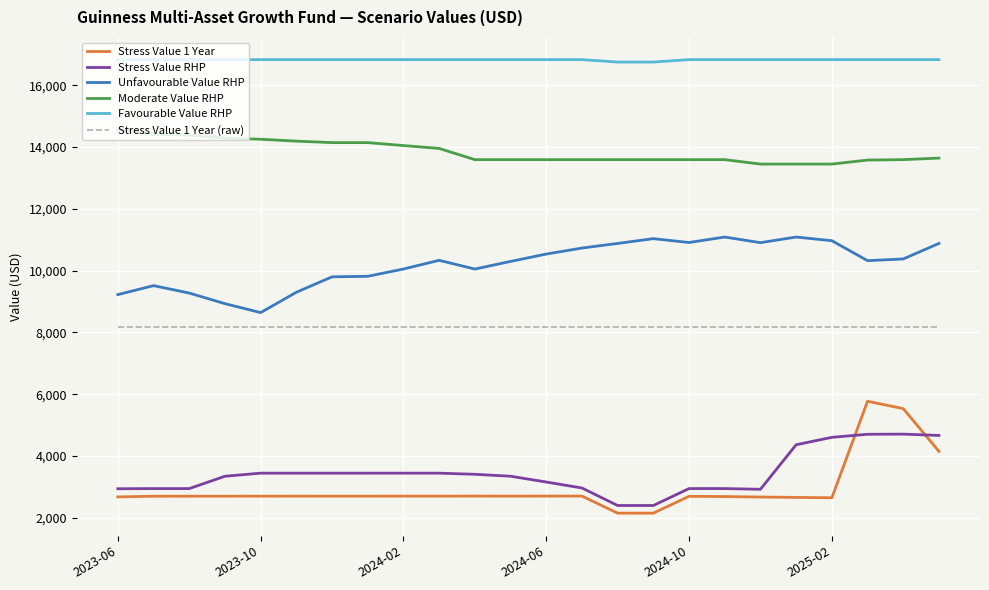

How many lines are shown in the chart?

6